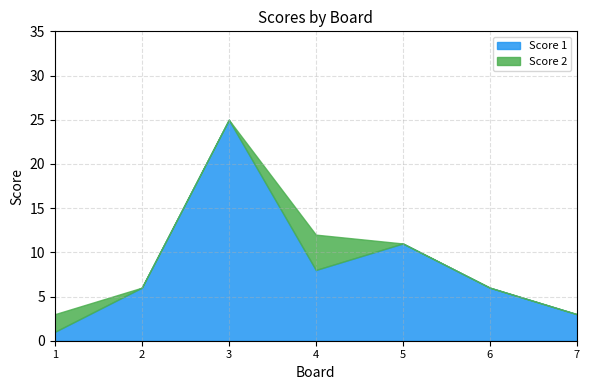

How many times do Score 2 and Score 1 cross each other?

1